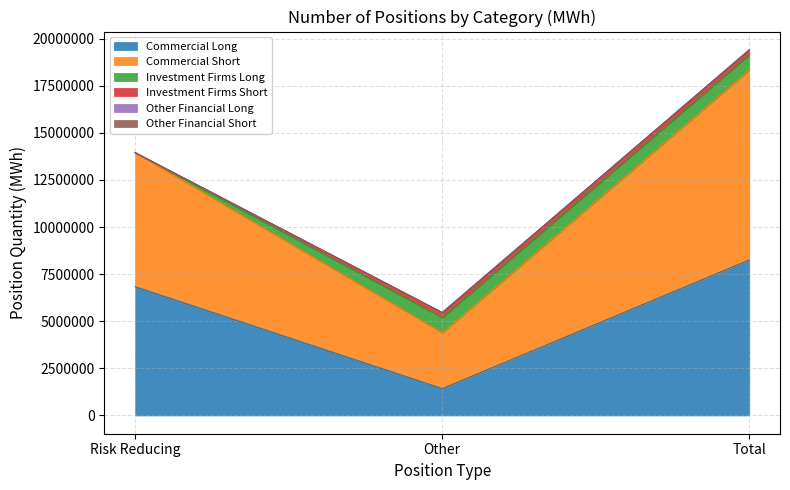

Is it true that Commercial Short equals 7115138 at Risk Reducing?

True